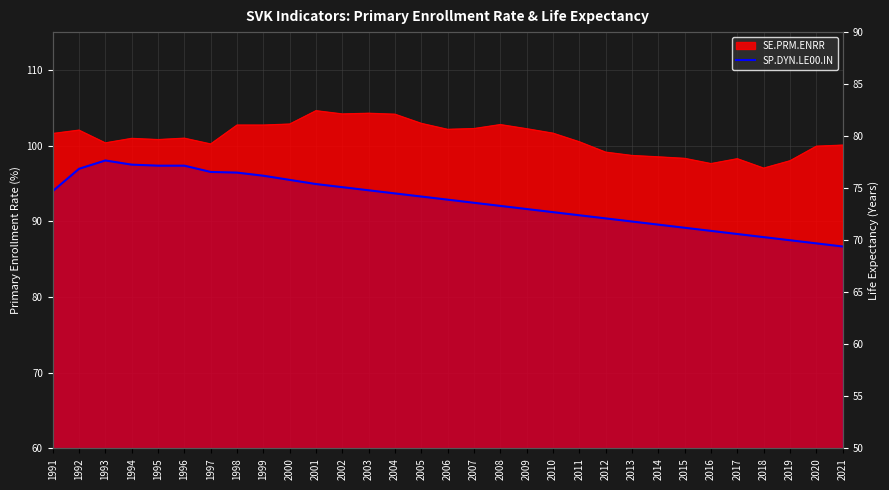

The chart shows a value of 121.5 at 2020. True or false?

False